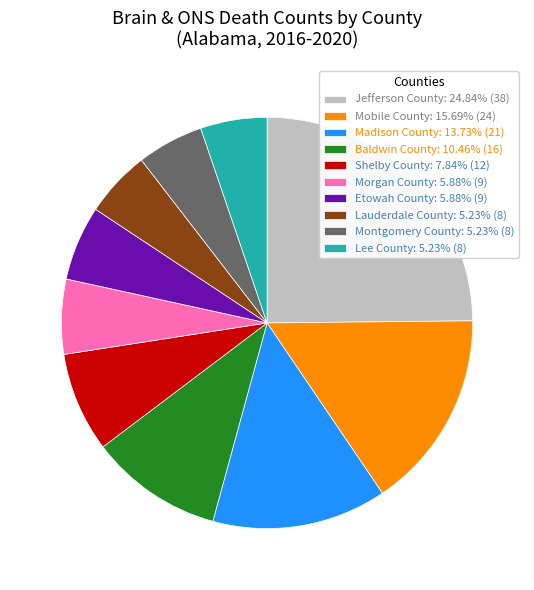

How many segments does this pie chart have?

10